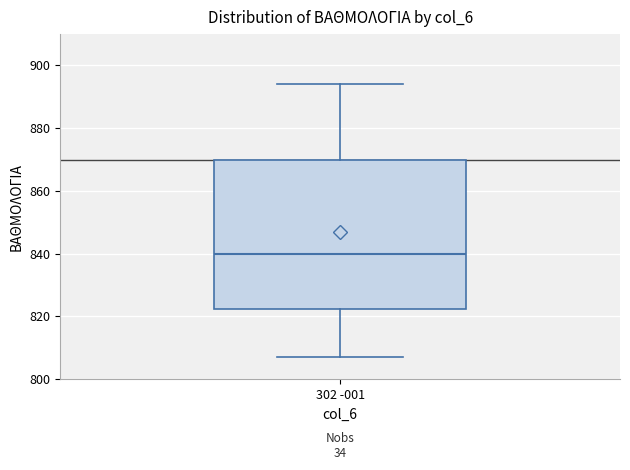

Transcribe this box plot: give where the median line is, the range the box spans, and where the two whiskers end, as read against the y-axis. The values are not printed on the chart, so give them approximately, as read against the axis.

median 840, box 822 to 870, whiskers 808 to 894